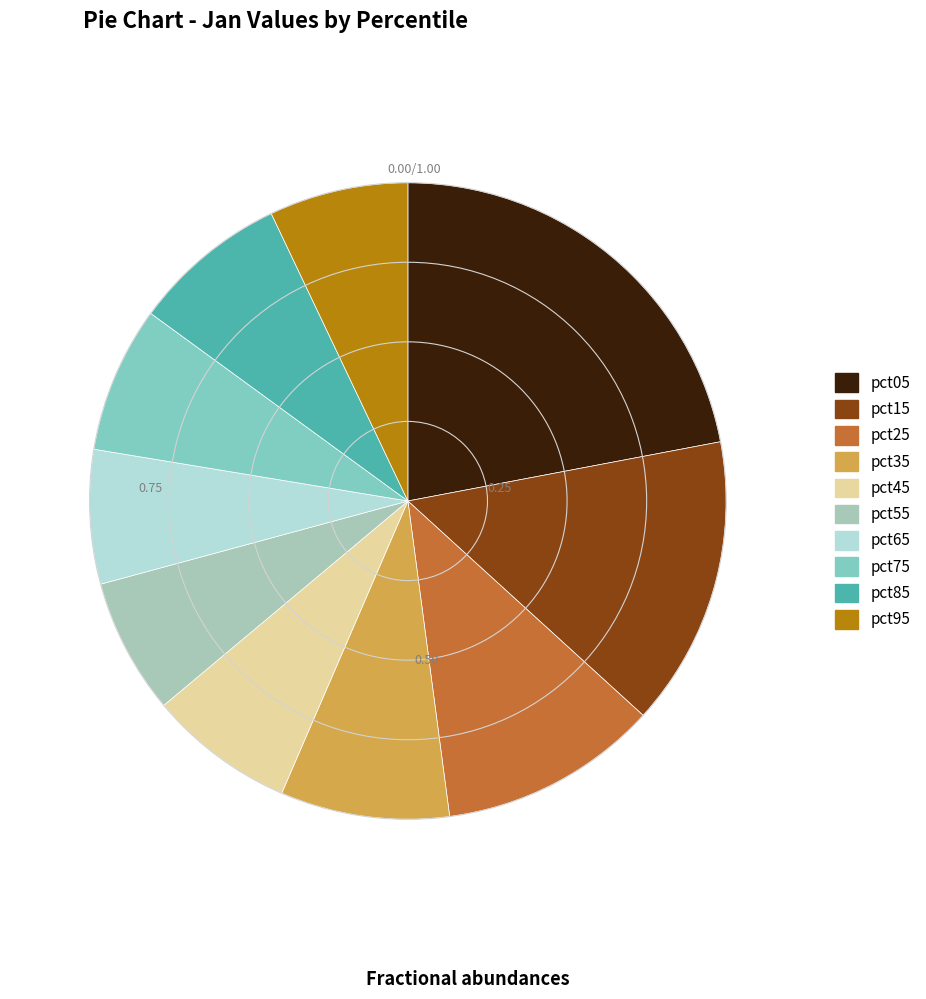

The pct45 slice represents 7% of the pie. True or false?

True